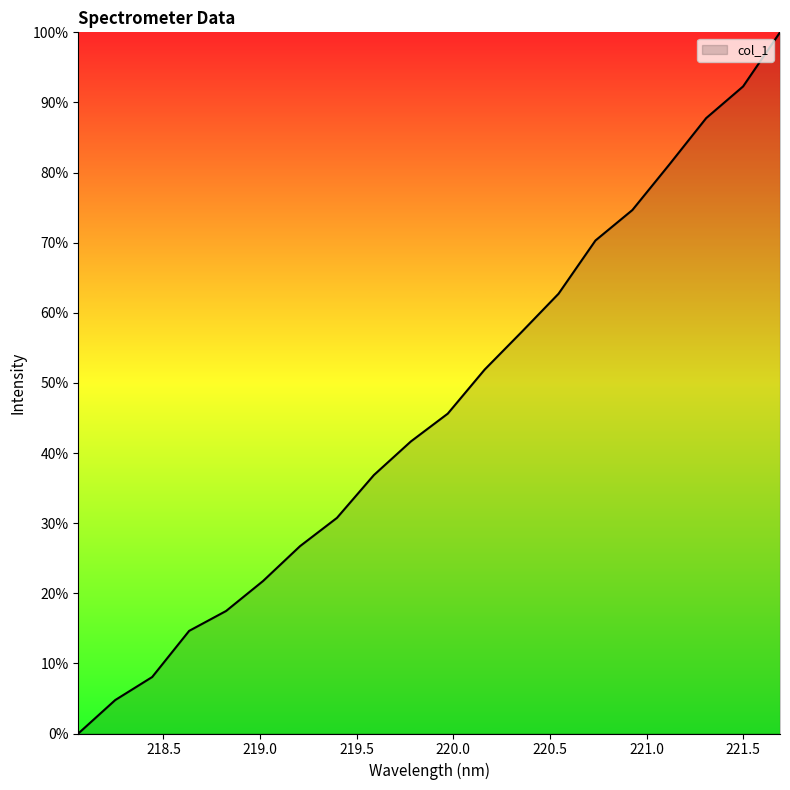

How many categories are shown in the chart?

20